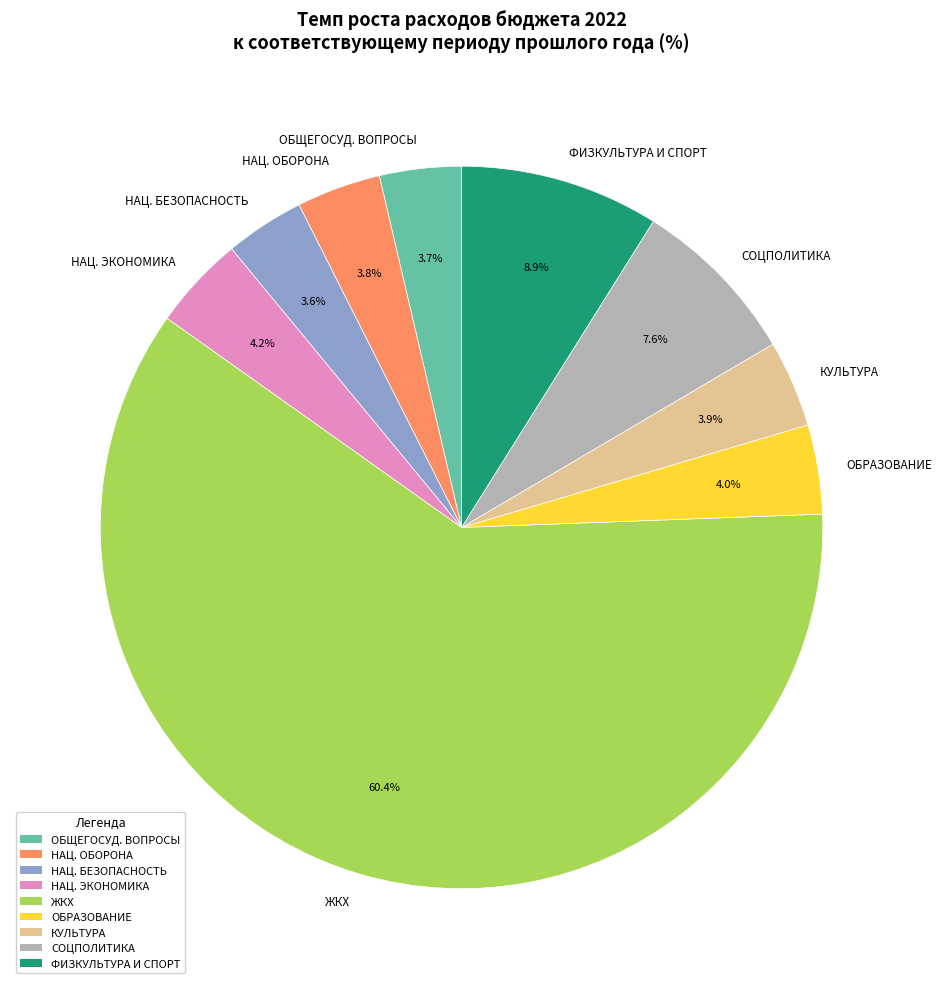

Is the sum of ЖКХ and ОБЩЕГОСУД. ВОПРОСЫ greater than half?

Yes